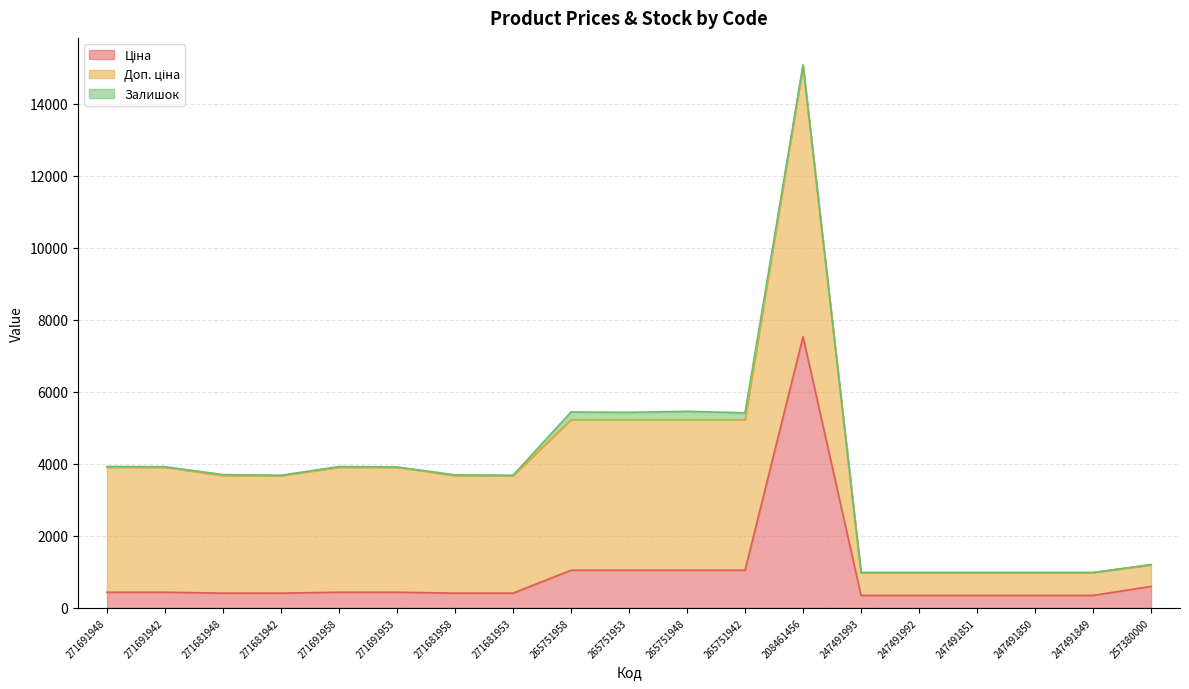

How many lines are shown in the chart?

3